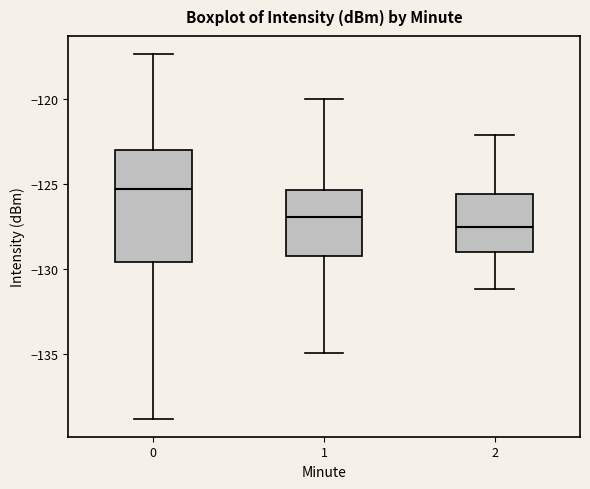

Which box has the highest median line?

0